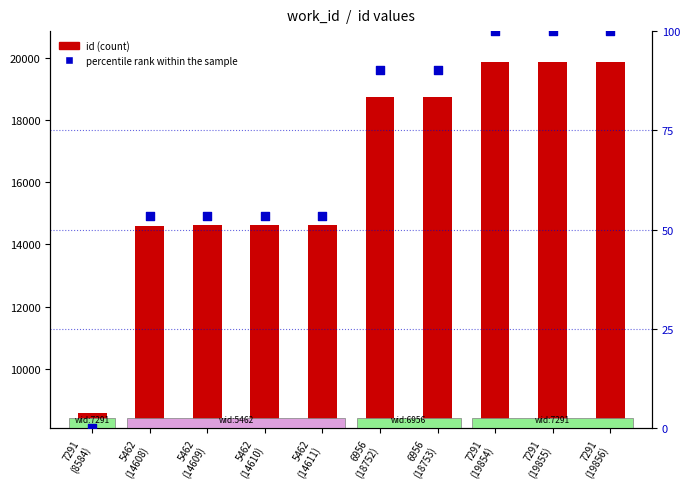

Which series contains the highest Y value?

id (count)